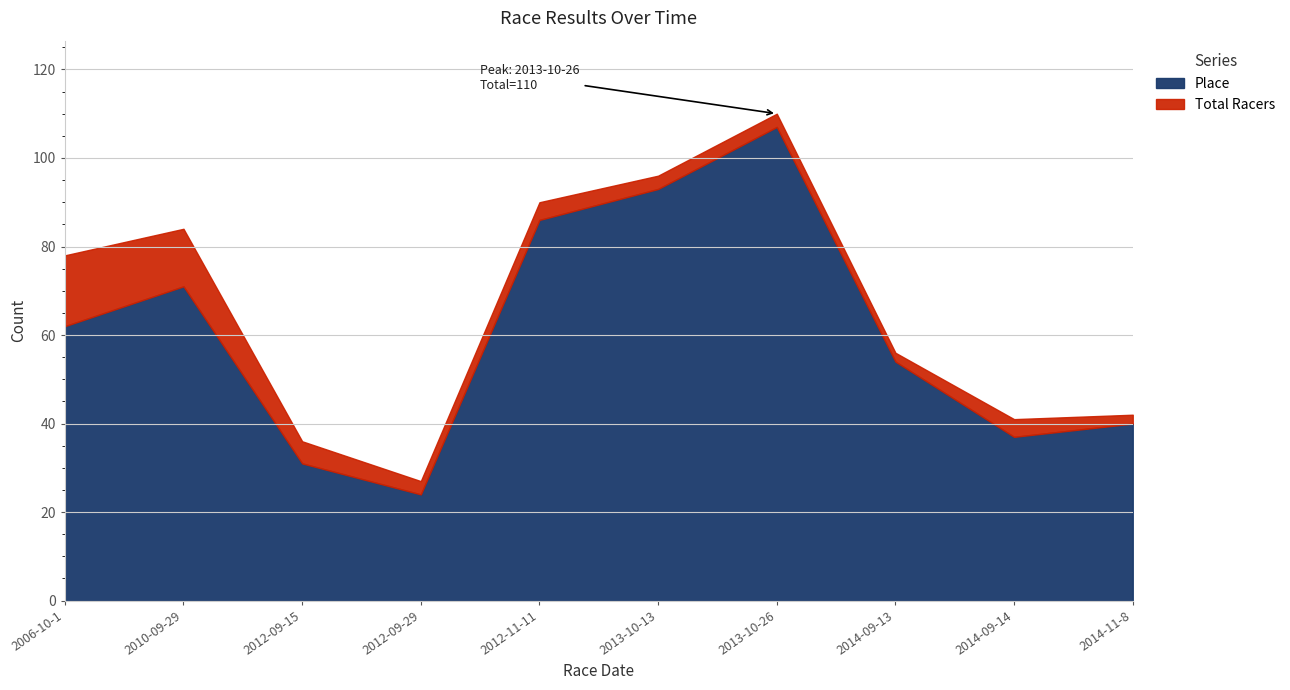

True or false: Place and Total Racers cross at least once.

False